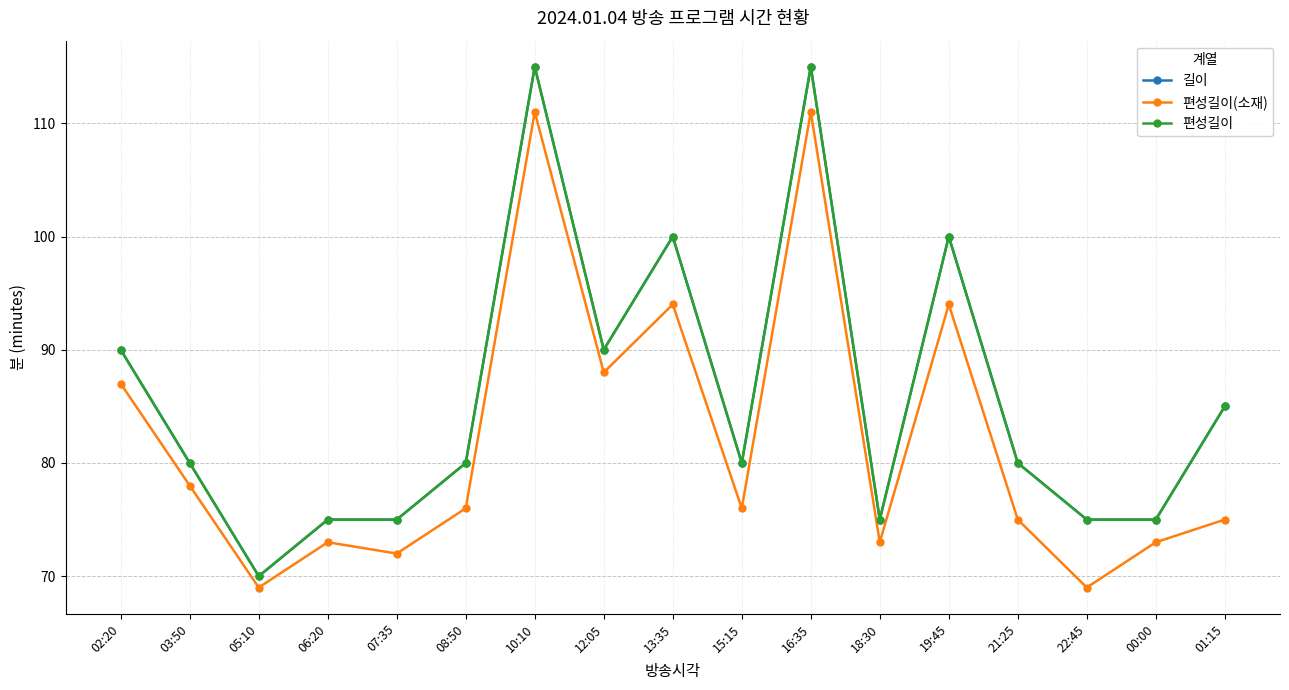

What position from the right is 02:20?

17